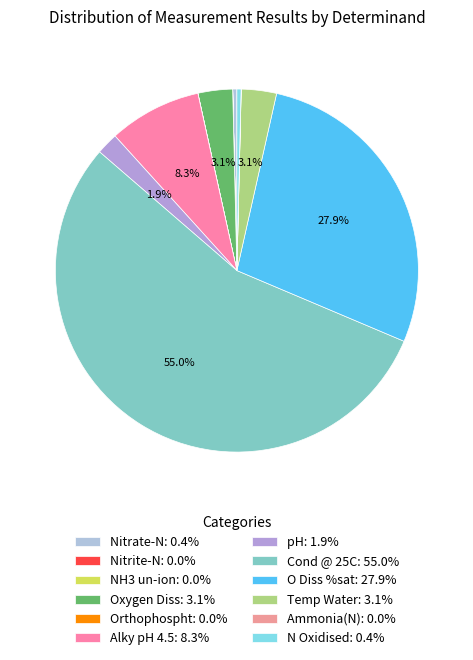

Is Cond @ 25C the majority of the pie?

Yes